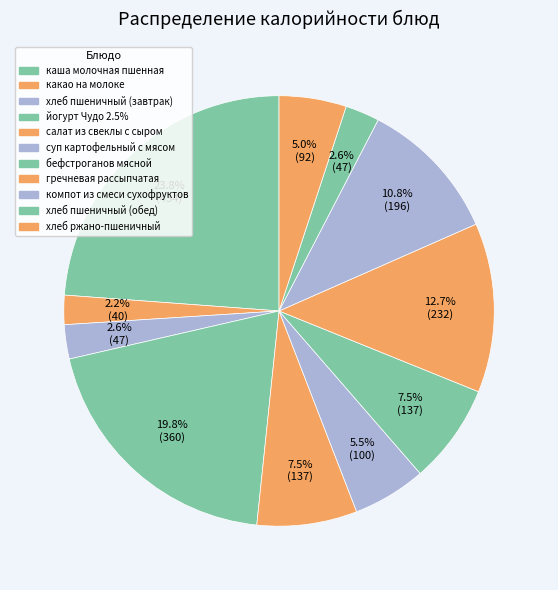

What percentage is the гречневая рассыпчатая slice, to the nearest percent?

13%